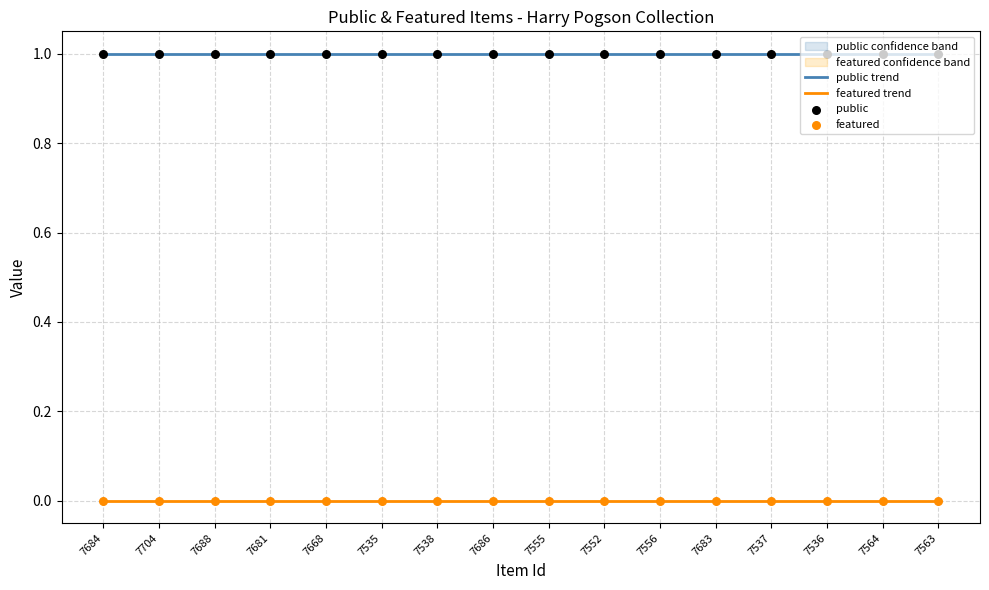

What is the total value across all series at 7704?

1.0